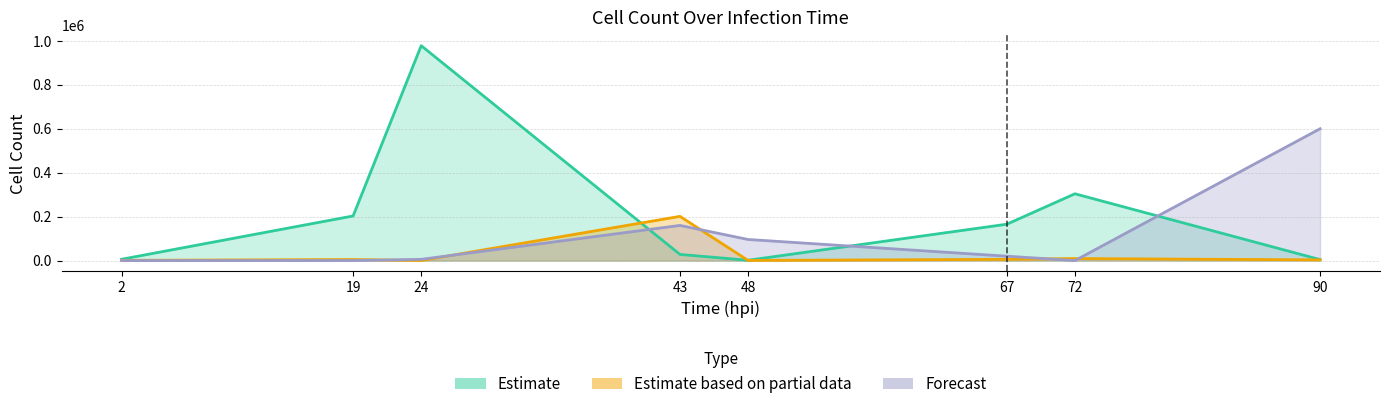

In Dead, how many points are higher than both neighbors (excluding endpoints)?

1